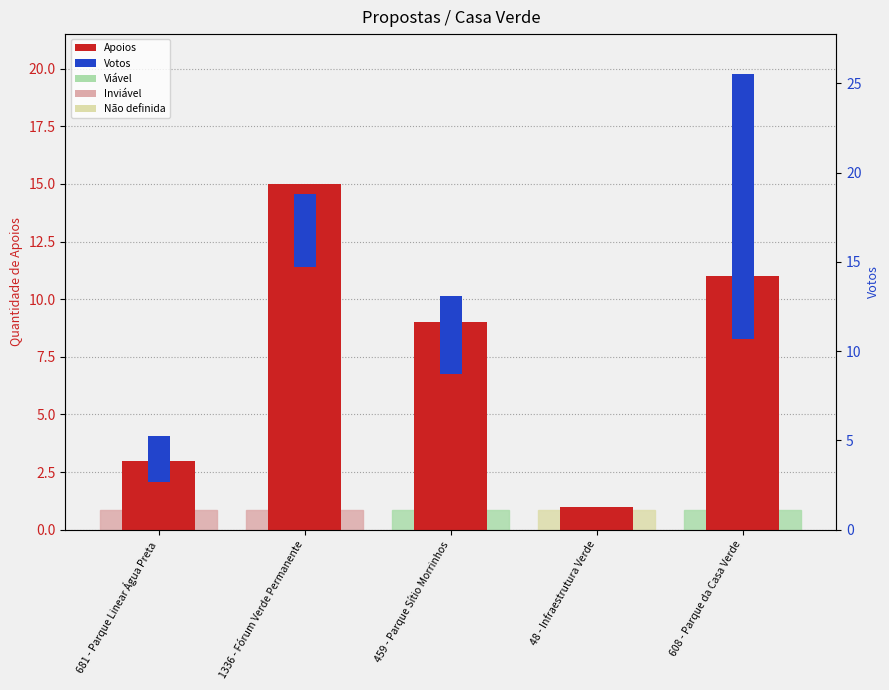

List the labels in order of Votos value, largest first.

608 - Parque da Casa Verde, 459 - Parque Sítio Morrinhos, 1336 - Fórum Verde Permanente, 681 - Parque Linear Água Preta, 48 - Infraestrutura Verde